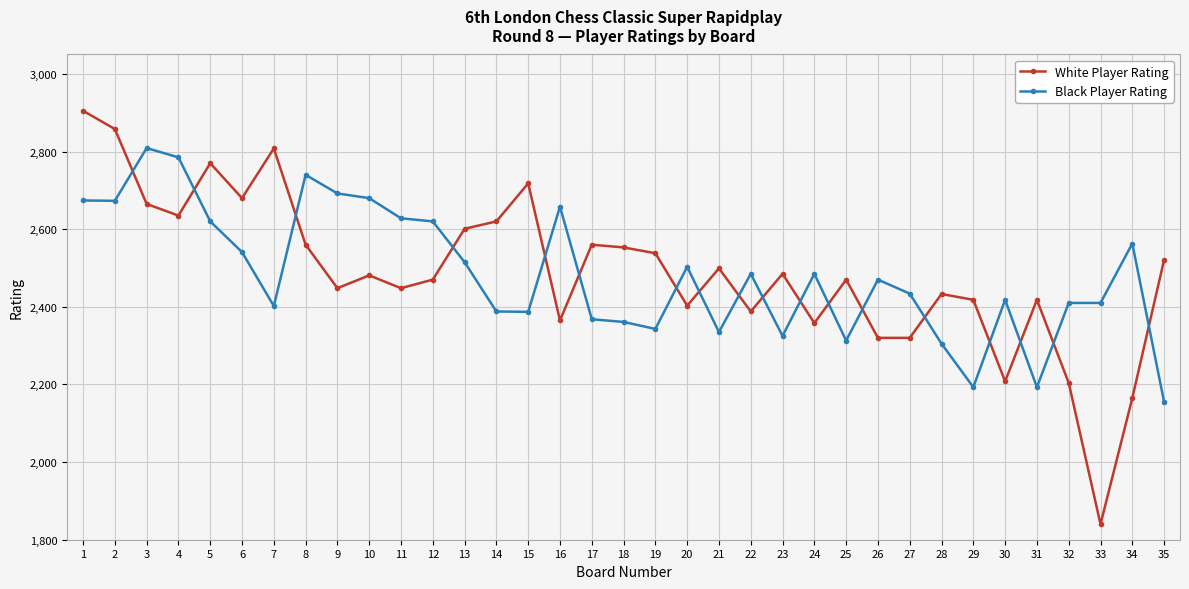

What is the total value across all series at 28?

4738